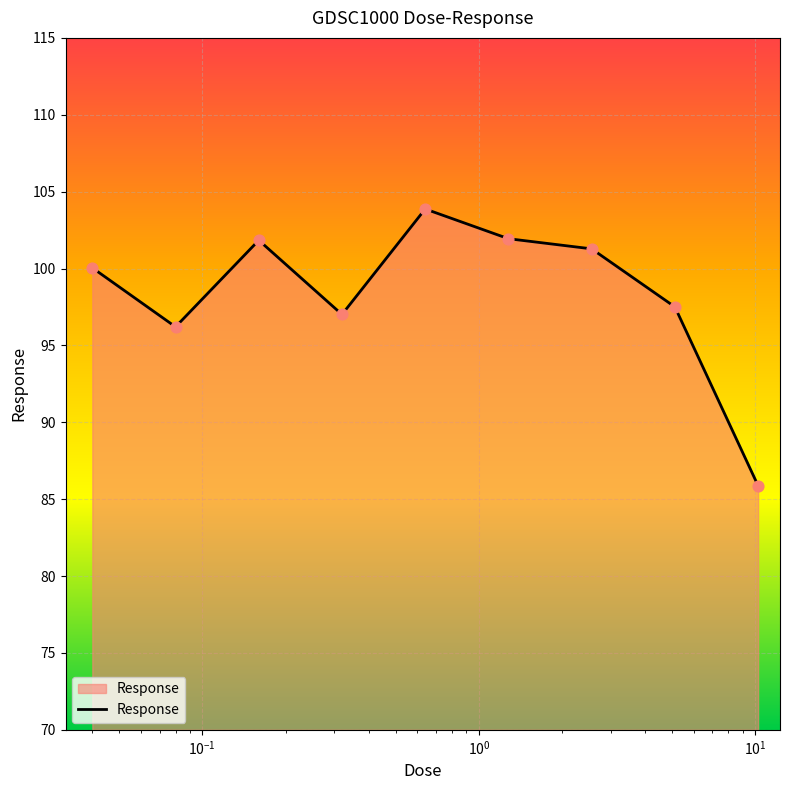

What is the difference between the maximum and minimum values?

18.0